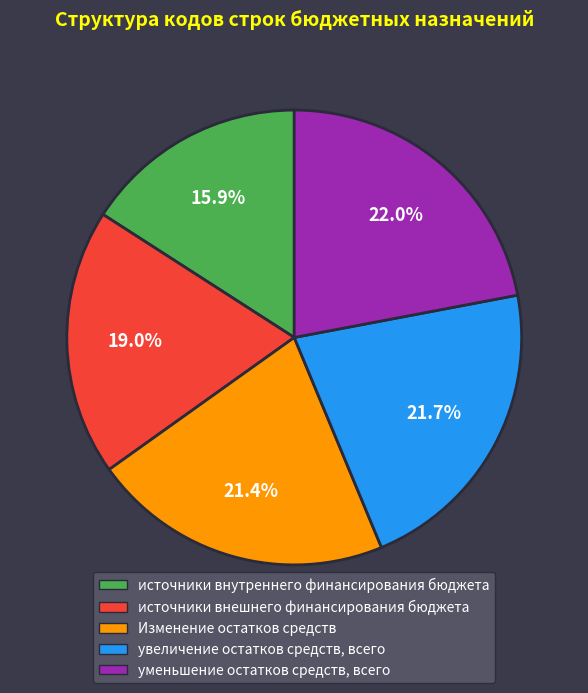

Approximately how many times larger is the value at увеличение остатков средств, всего compared to уменьшение остатков средств, всего?

1.0